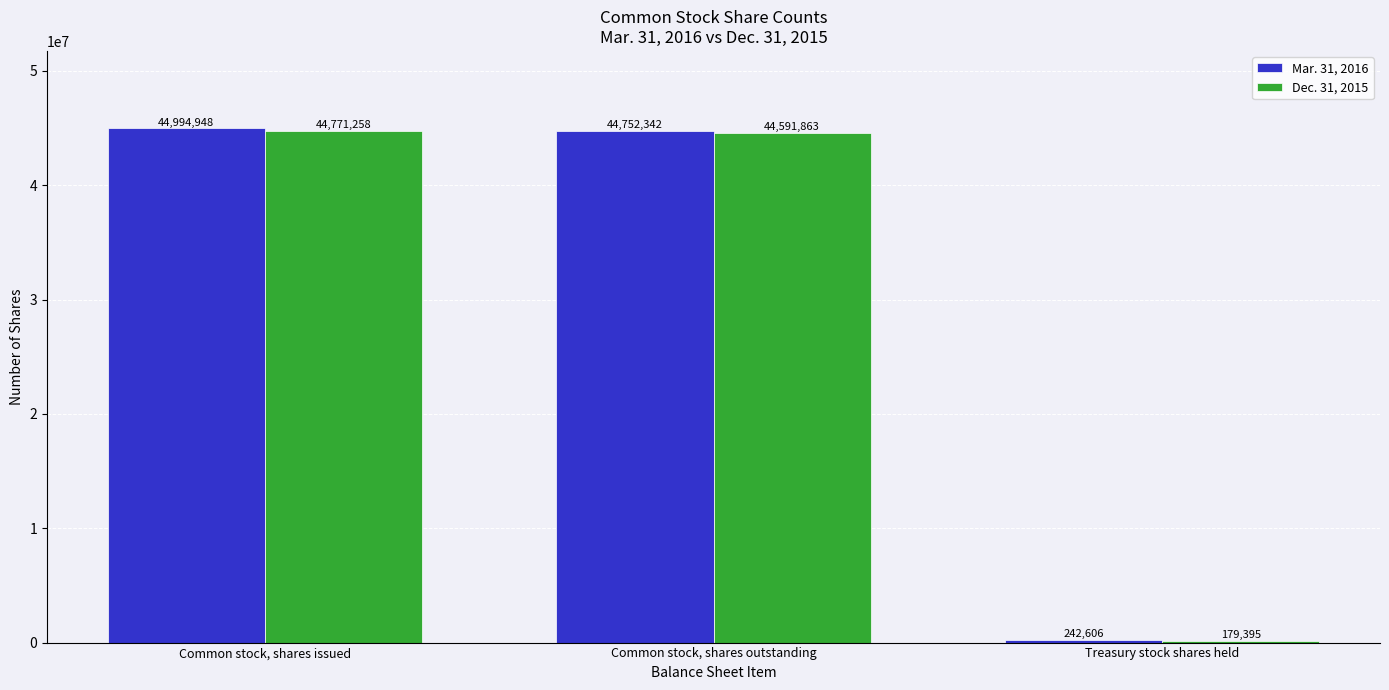

At which label does Mar. 31, 2016 first exceed 44752342?

Common stock, shares issued